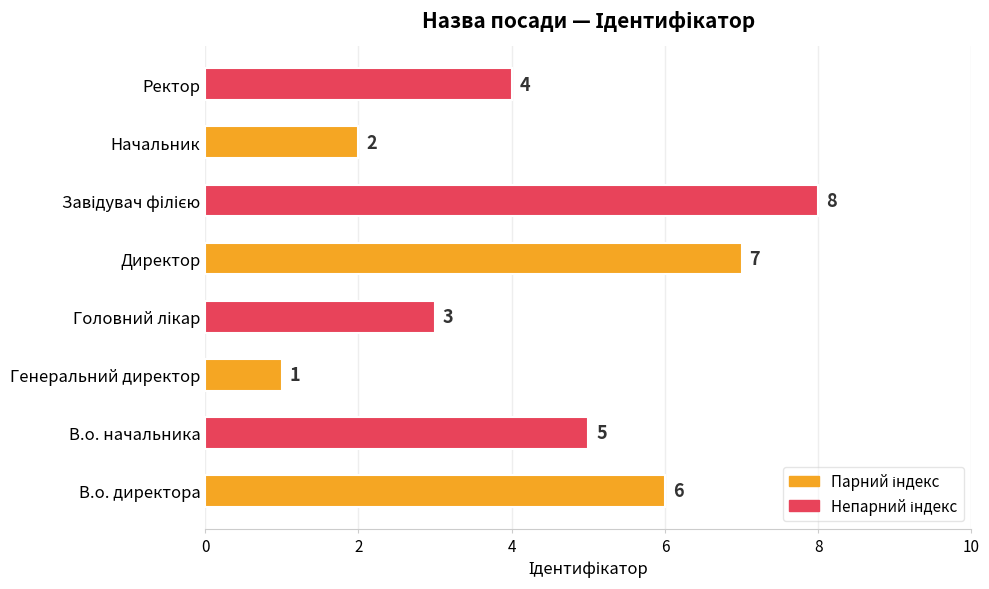

Approximately how many times larger is the value at Ректор compared to Генеральний директор?

4.0